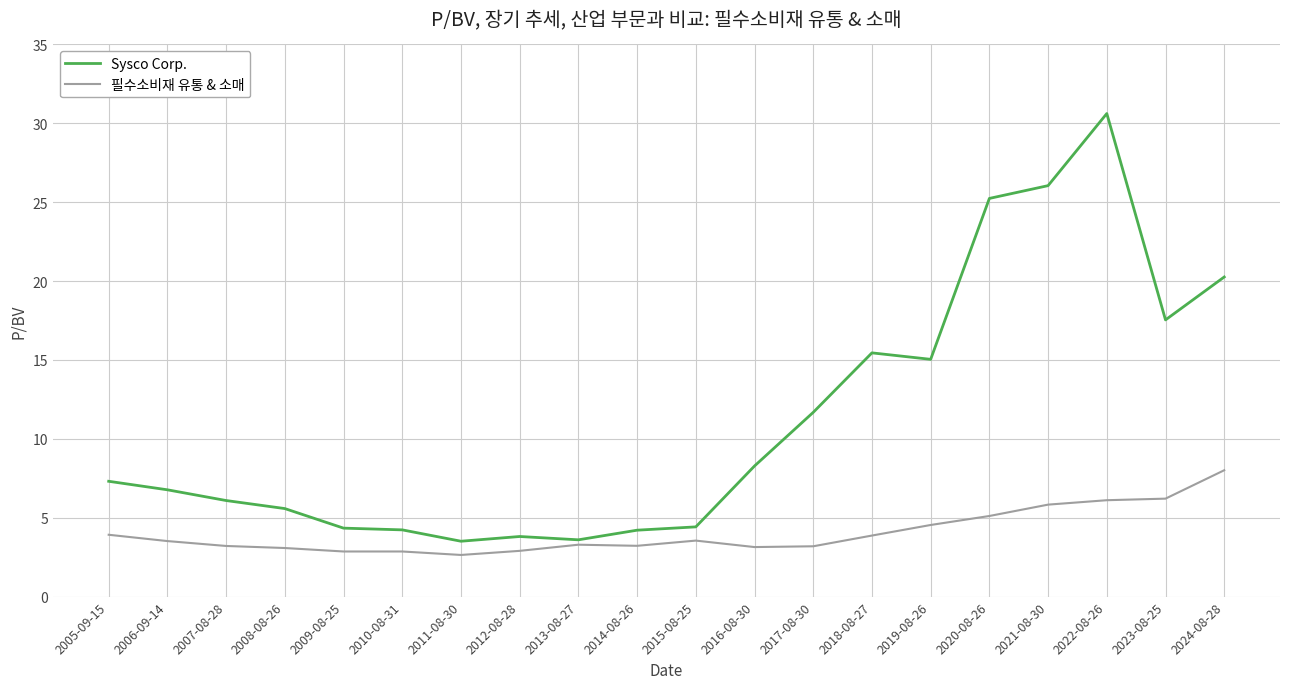

At how many categories does at least one series exceed 9?

8